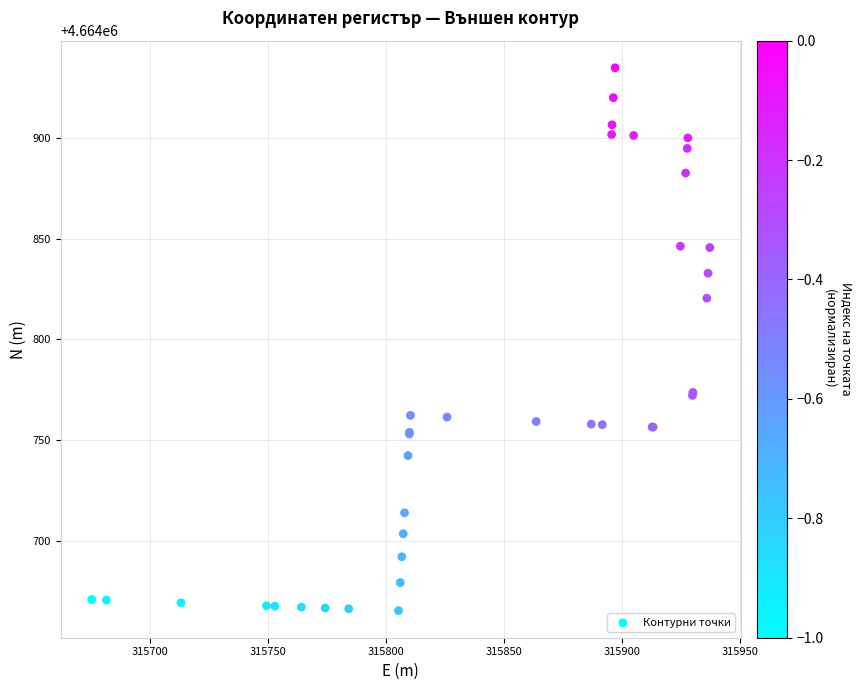

What Y value in the scatter plot is closest to 4664800?

4664820.5